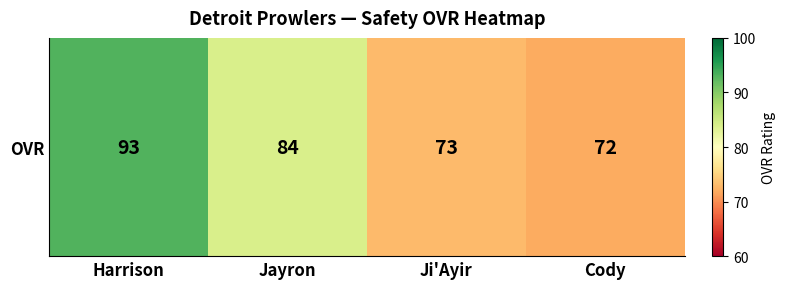

Approximately how many times larger is the value at Jayron compared to Cody?

1.2